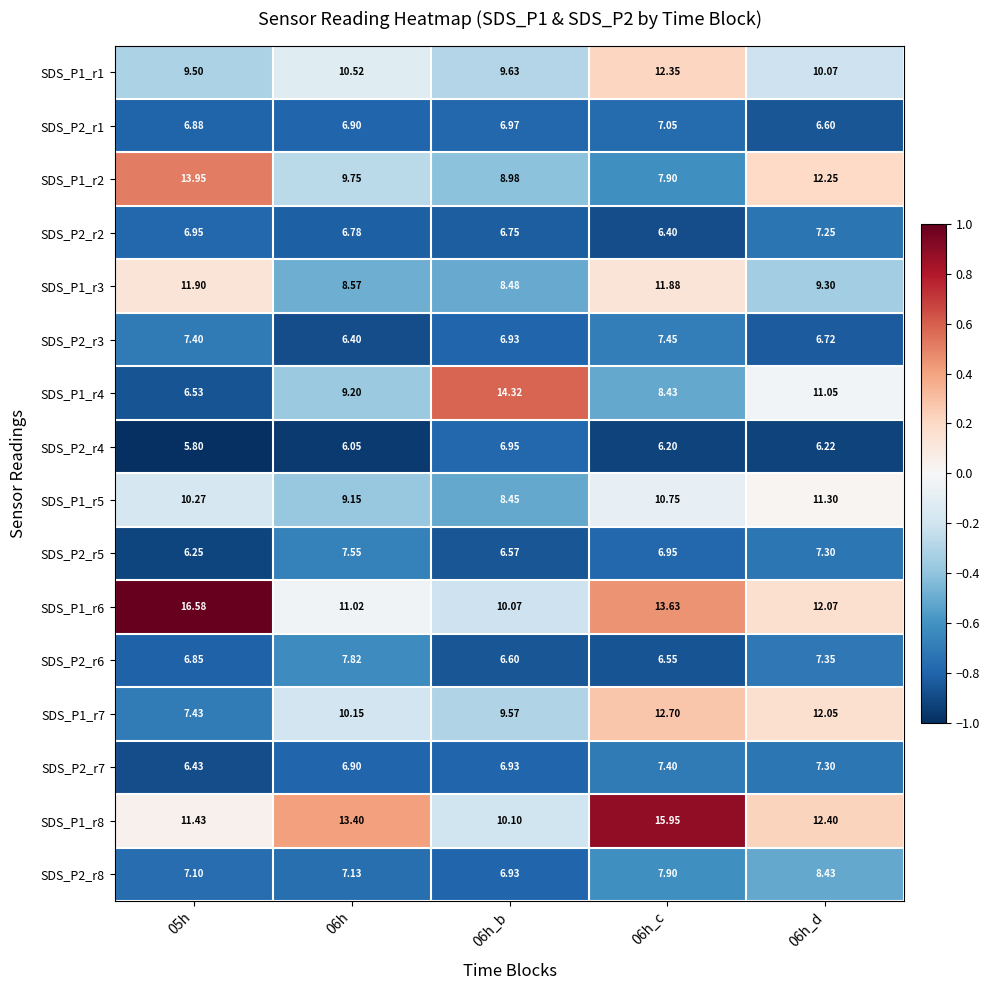

Is the value of SDS_P2_r6 at 06h_d greater than the value of SDS_P2_r8 at 06h_d?

No